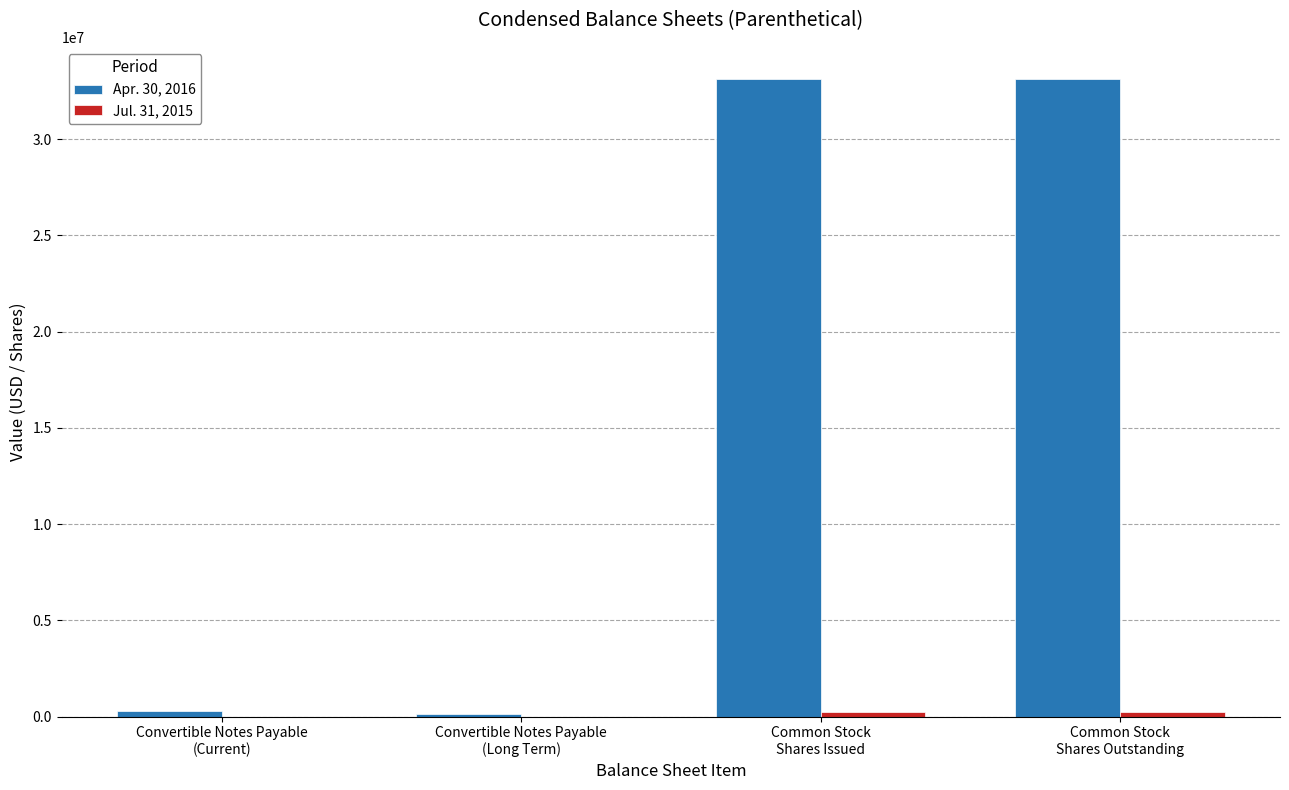

Which series has the largest total across all categories?

Apr. 30, 2016